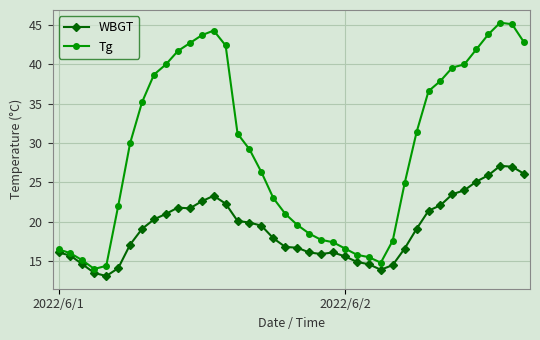

Which series has the largest range (max minus min)?

Tg